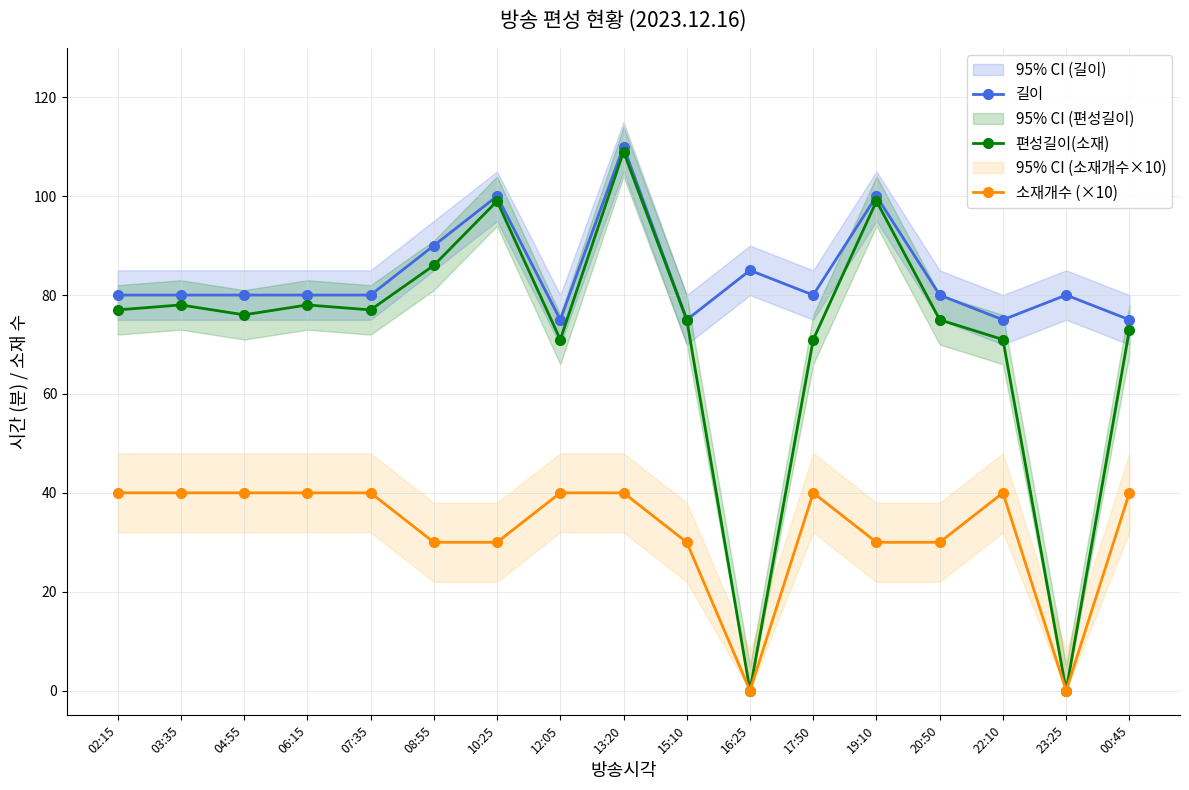

What is the label of the 1st point from the left?

02:15